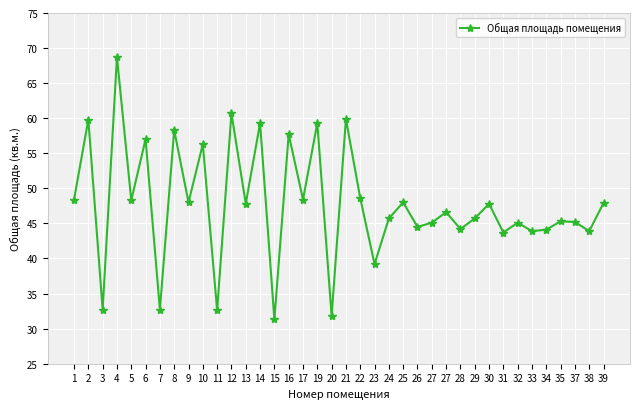

Which label corresponds to the smallest value in the chart?

15